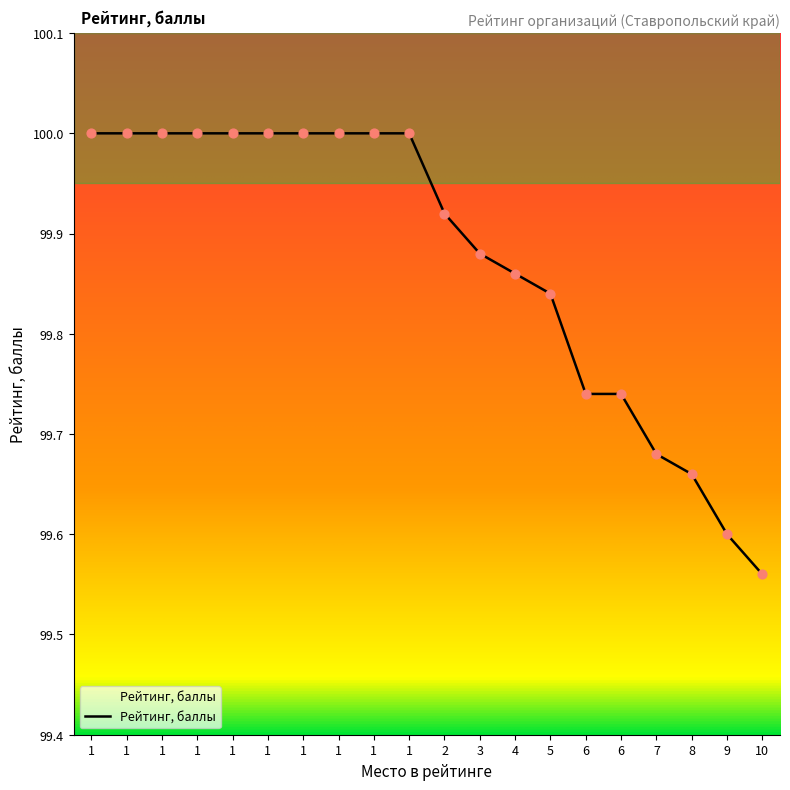

How many lines are shown in the chart?

1